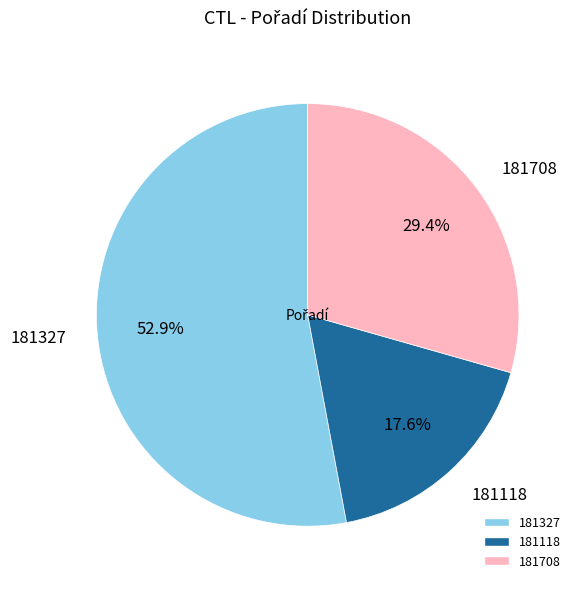

Rank the categories by value from lowest to highest.

181118, 181708, 181327